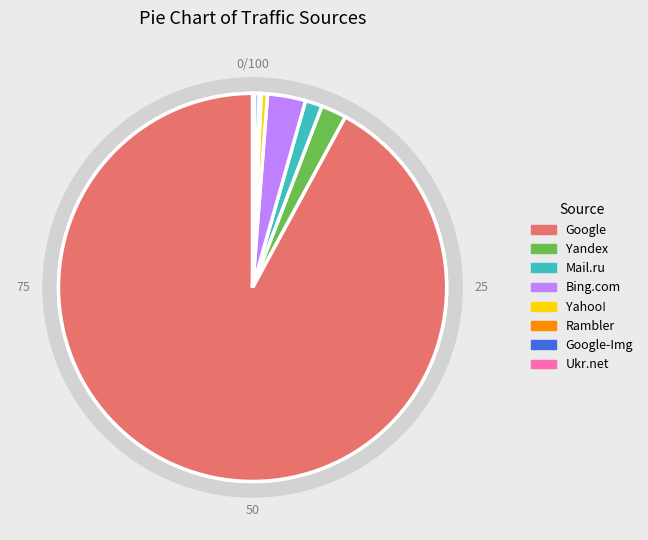

What is the total percentage of Mail.ru and Bing.com?

4.6%